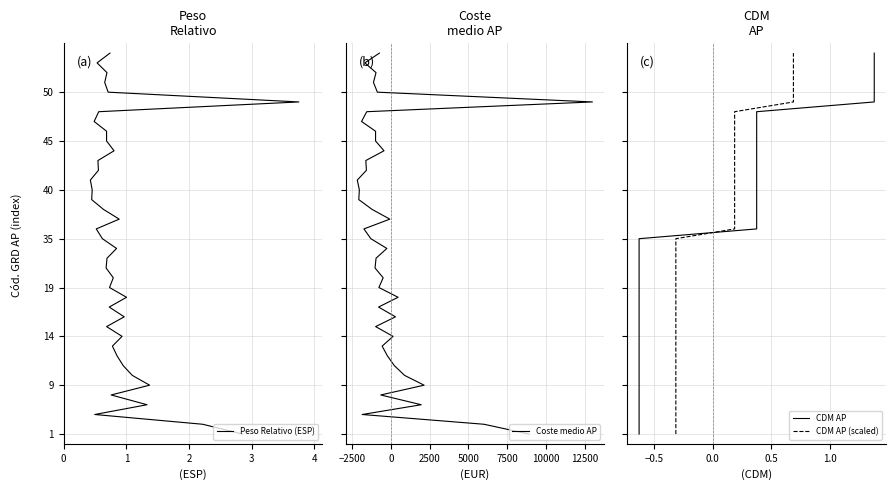

How many lines are shown in the chart?

4